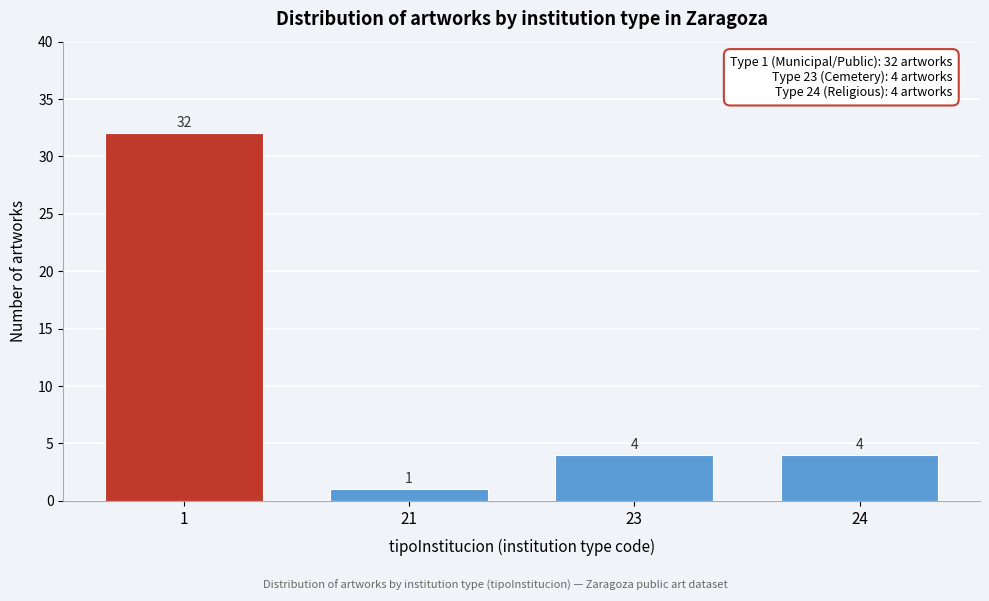

Reading right to left, extract all data points from this chart.

24=4	23=4	21=1	1=32